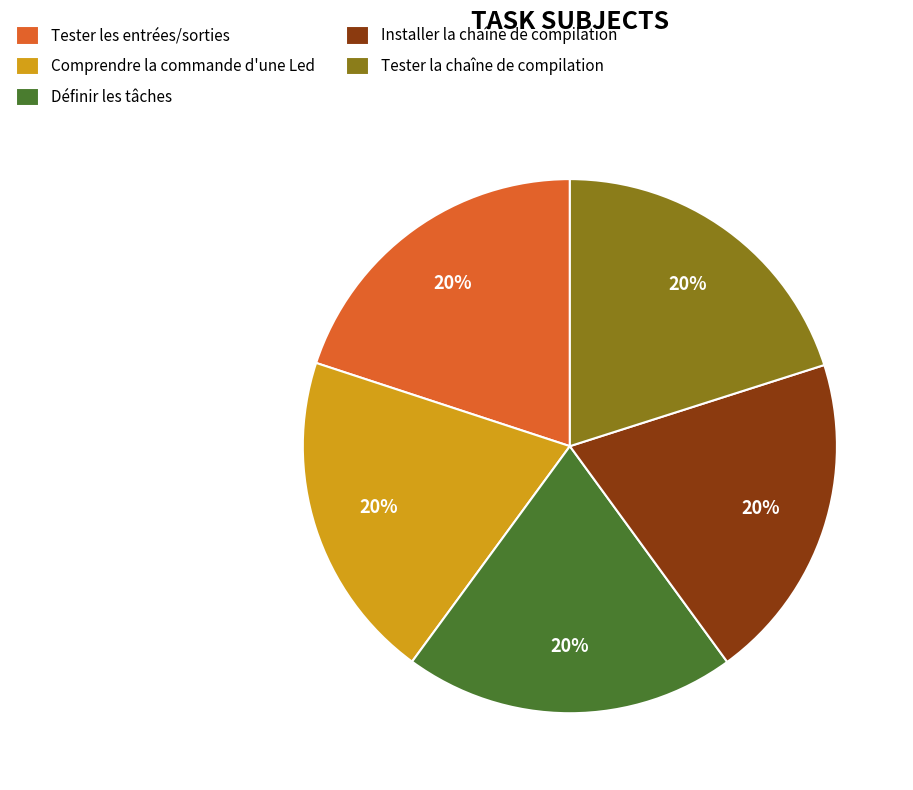

To the nearest percent, what percentage of the pie is Comprendre la commande d'une Led?

20%